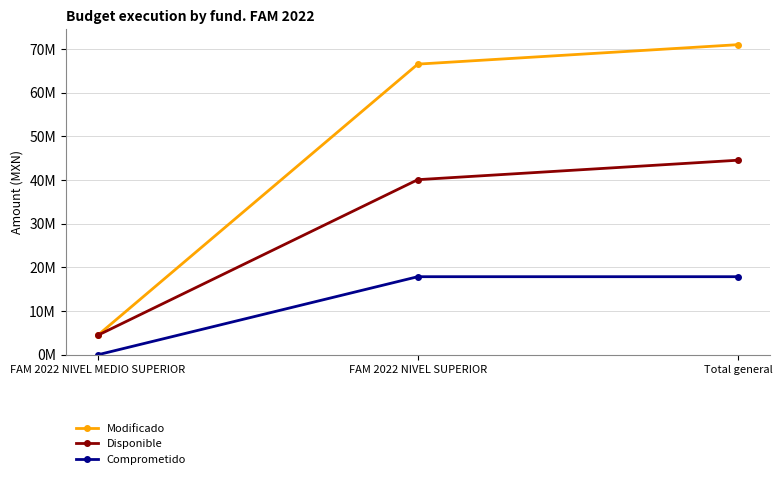

Is this an area chart (filled region under the line)?

No